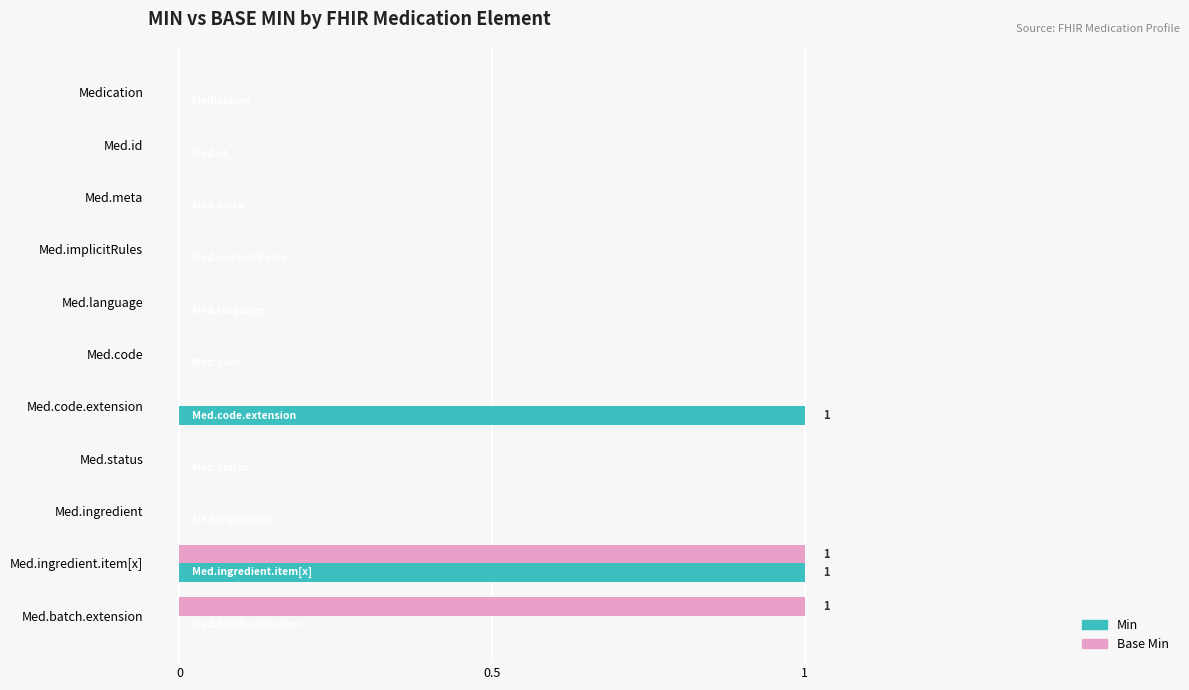

What is the highest value of the Base Min series?

1